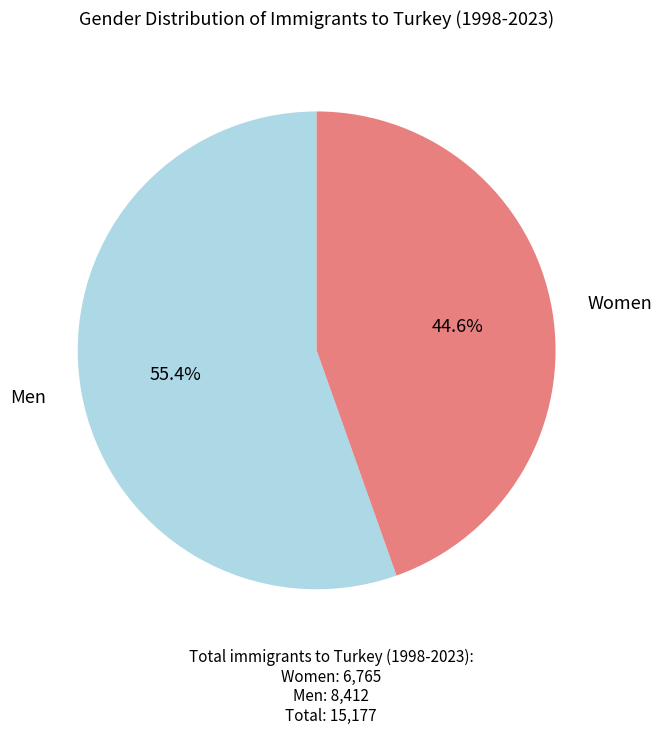

To the nearest percent, what is the average slice percentage?

50%